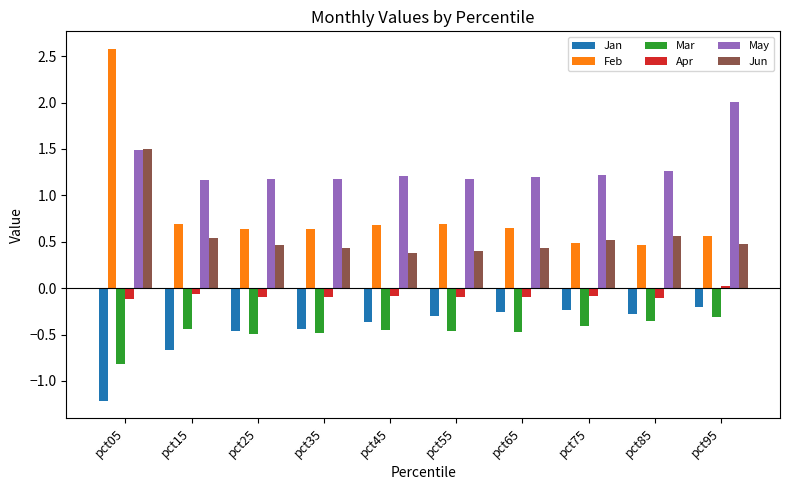

What is the sum of the Jun values at pct55 and pct85?

1.0